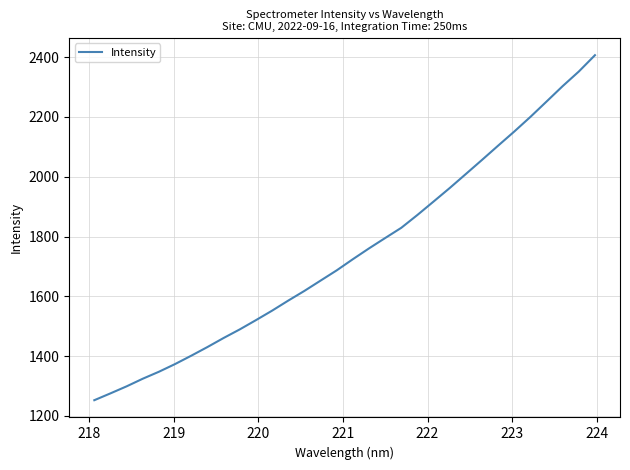

What is the maximum value shown in the chart?

2406.6